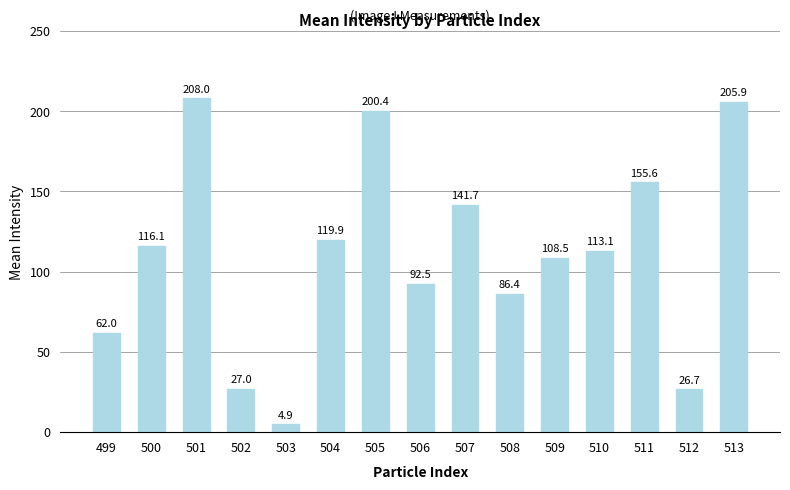

Is it true that the value at 510 is 113.1?

True